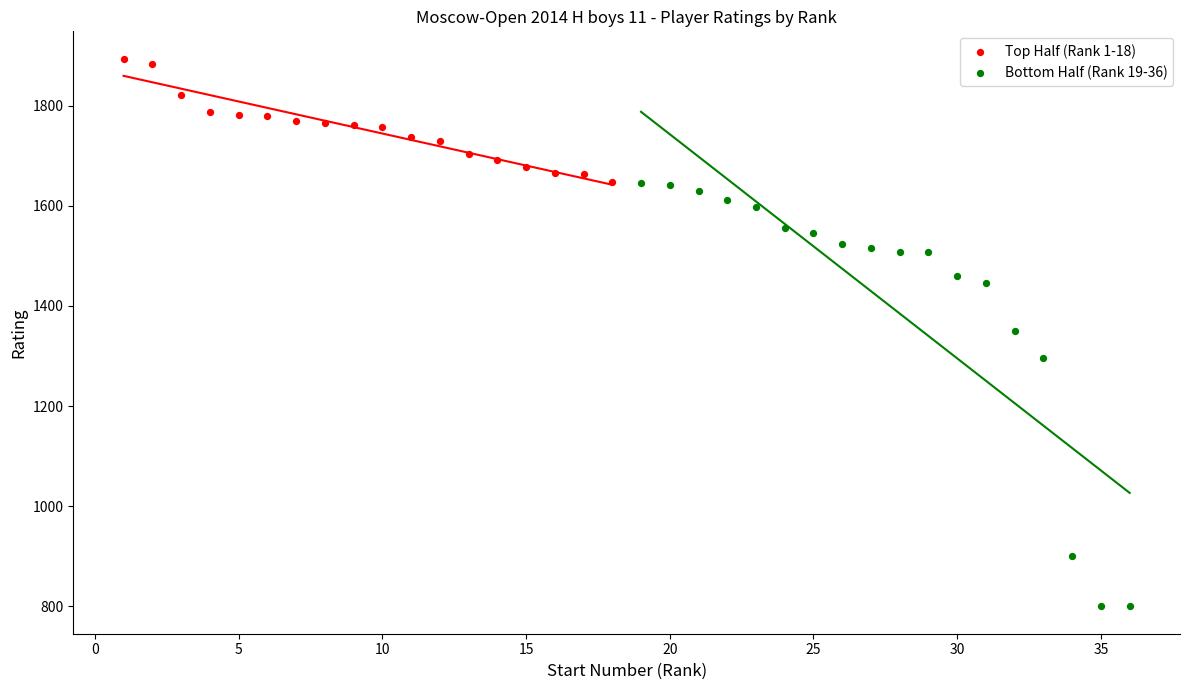

Which series has the widest spread of Y values?

Bottom Half (Rank 19-36)